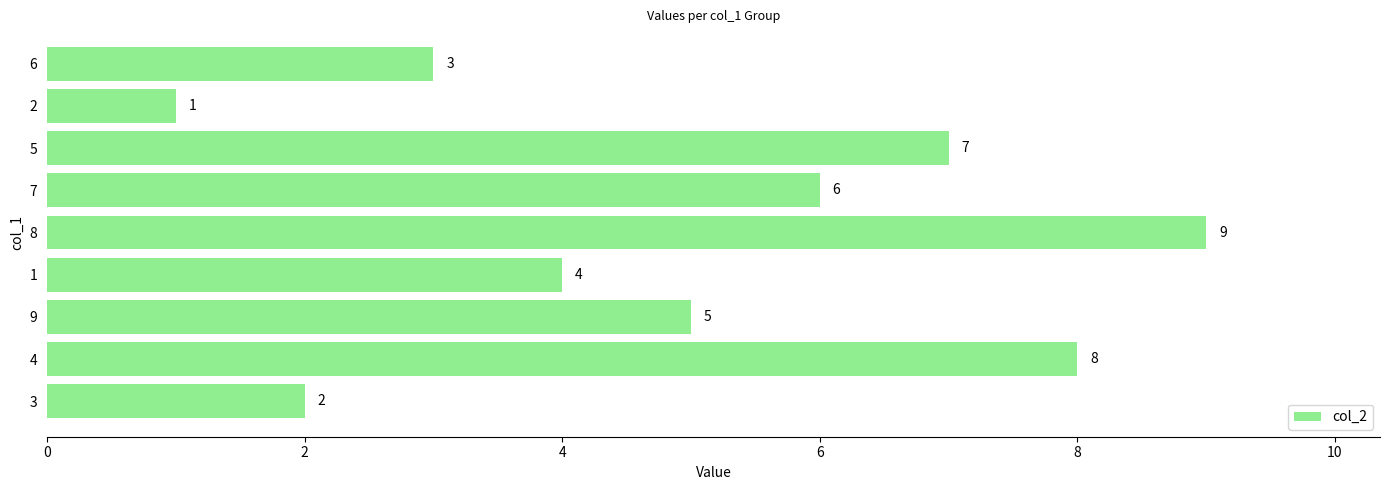

How many values are between 3 and 7?

5